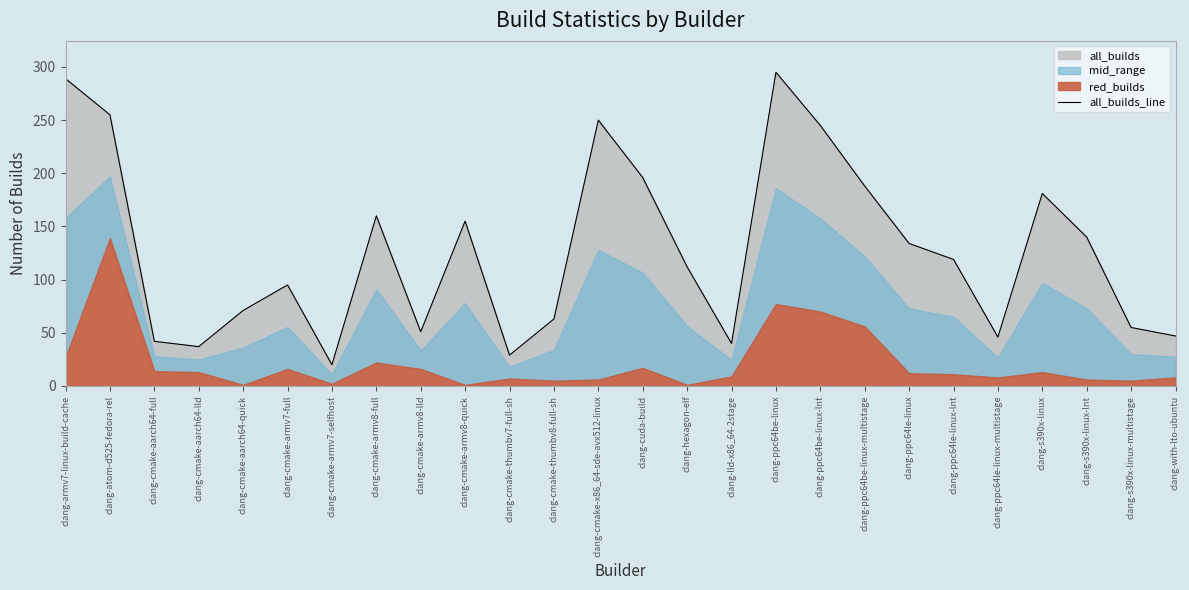

What position from the right is clang-cmake-armv7-full?

21